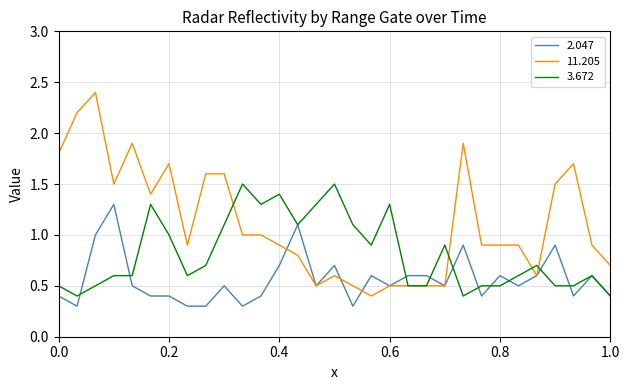

List the series in order of their peak value, lowest first.

2.047, 3.672, 11.205